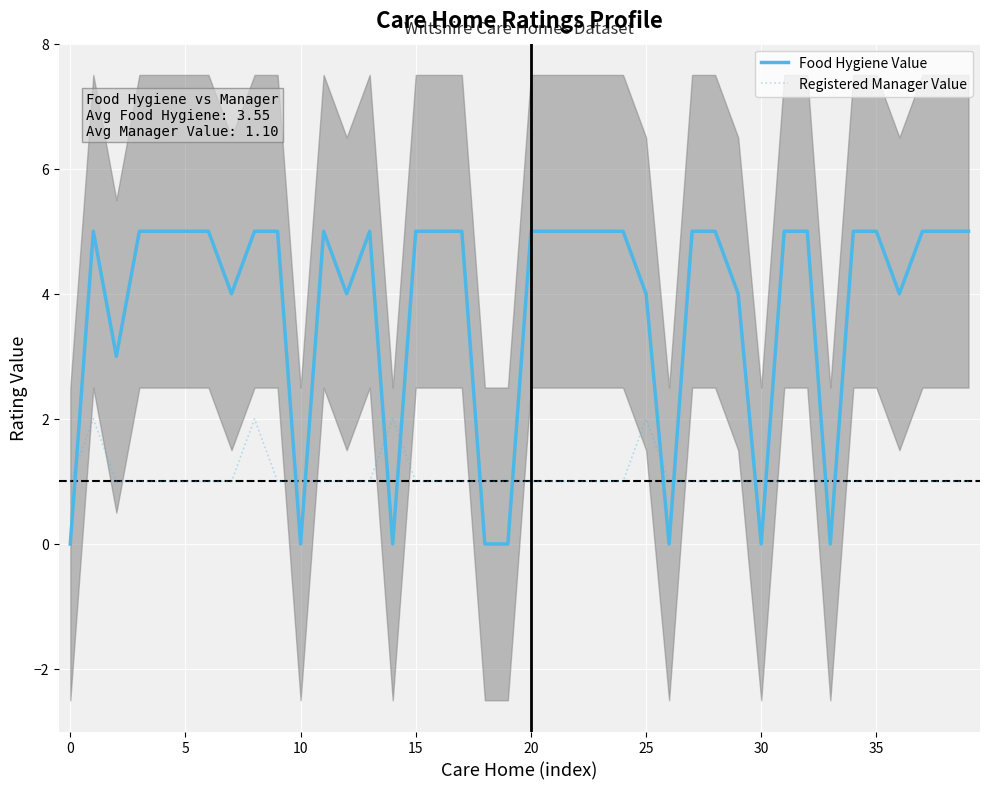

Reading left to right, transcribe all the data shown in this chart.

Food Hygiene Value: 0	5	3	5	5	5	5	4	5	5	0	5	4	5	0	5	5	5	0	0	5	5	5	5	5	4	0	5	5	4	0	5	5	0	5	5	4	5	5	5
Registered Manager Value: 1	2	1	1	1	1	1	1	2	1	1	1	1	1	2	1	1	1	1	1	1	1	1	1	1	2	1	1	1	1	1	1	1	1	1	1	1	1	1	1